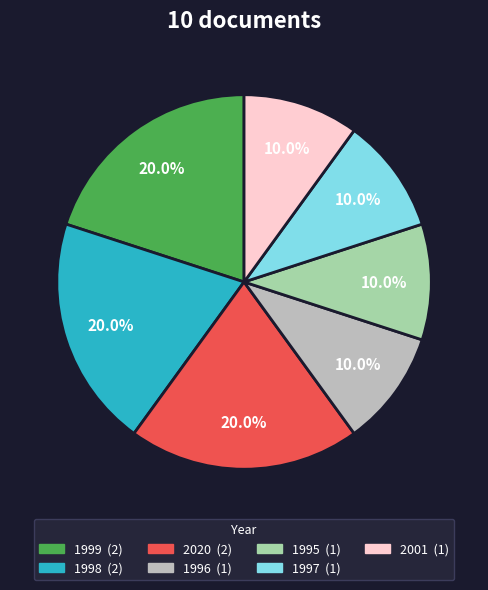

Does 1998 represent more than half of the total?

No